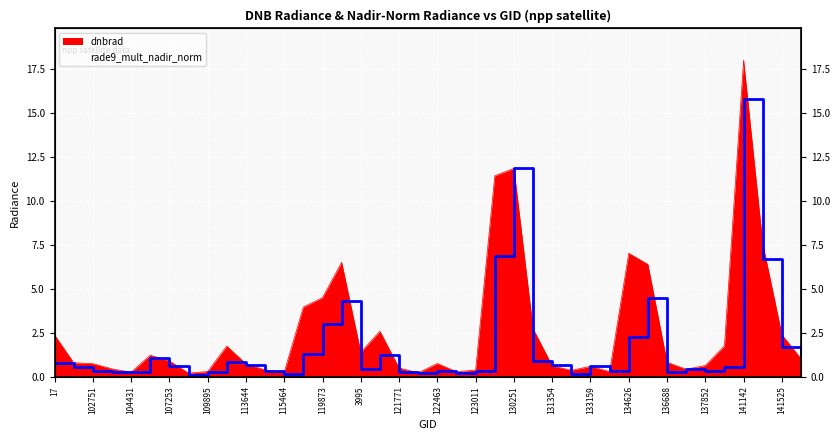

What is the label of the 17th point from the right?

130059